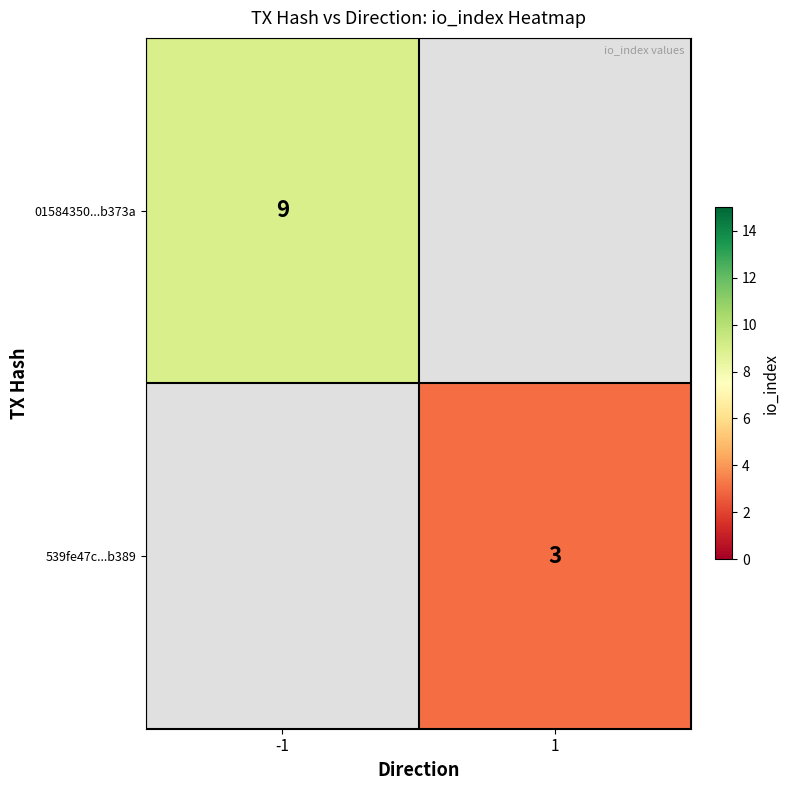

True or false: 539fe47c...b389 has a value of 1 at 1.

False